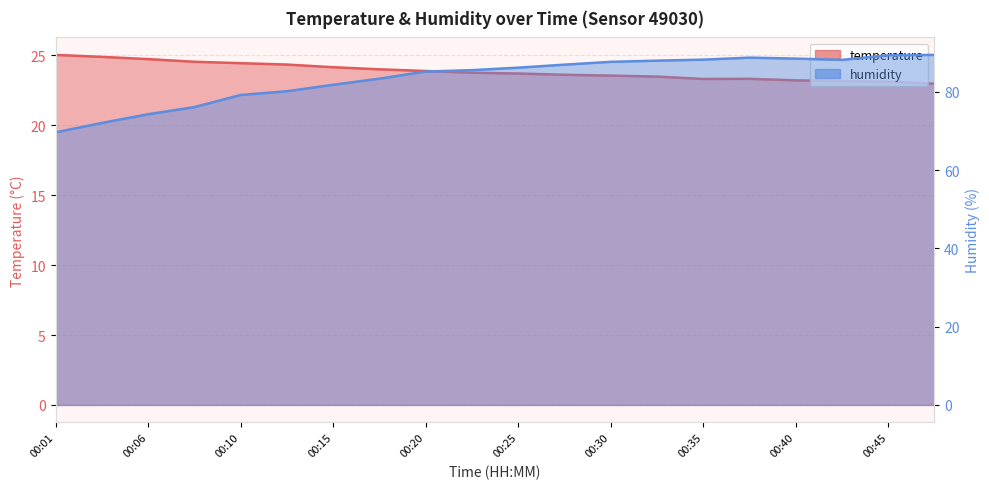

What is the difference between the maximum and second lowest values in the temperature series?

1.9